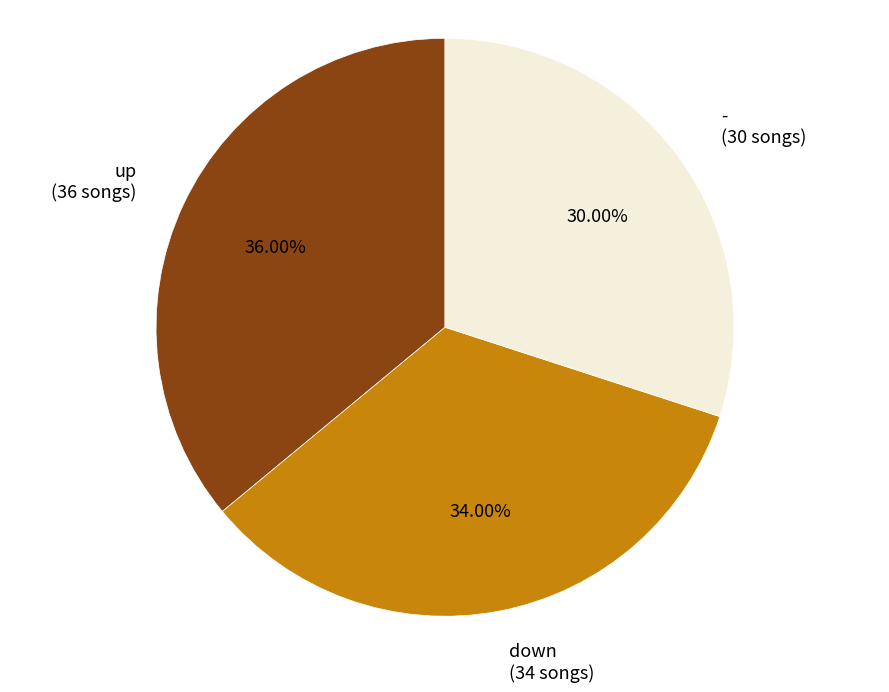

Approximately how many times larger is the value at - compared to up?

0.8